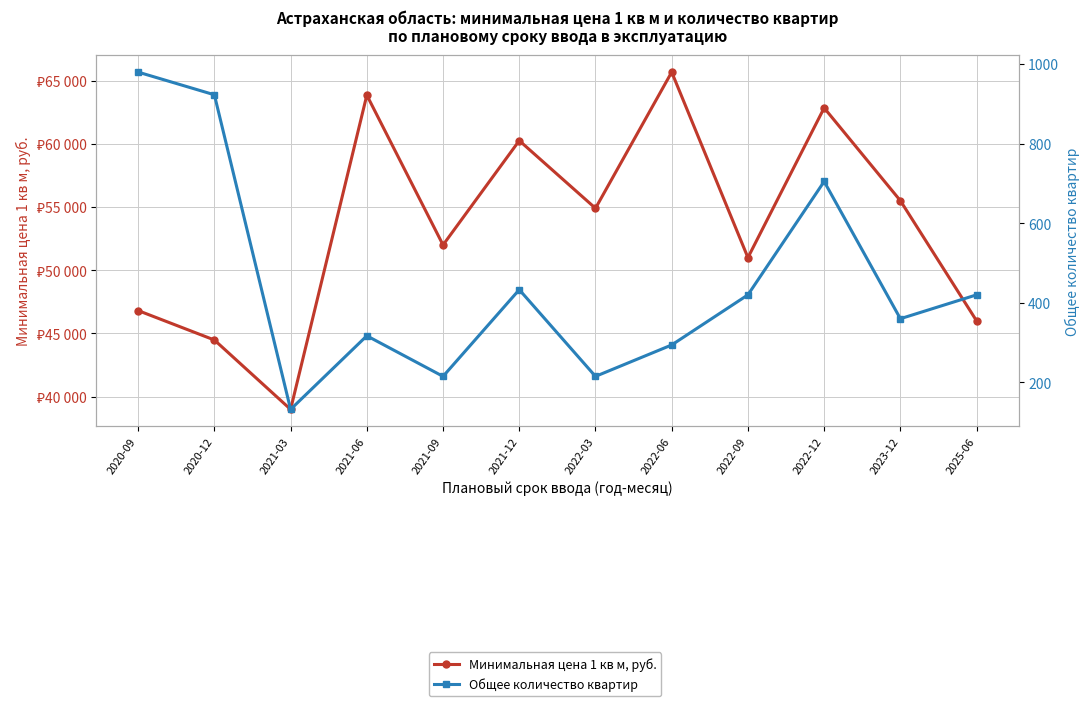

At which category is the sum across all series the highest?

2022-06